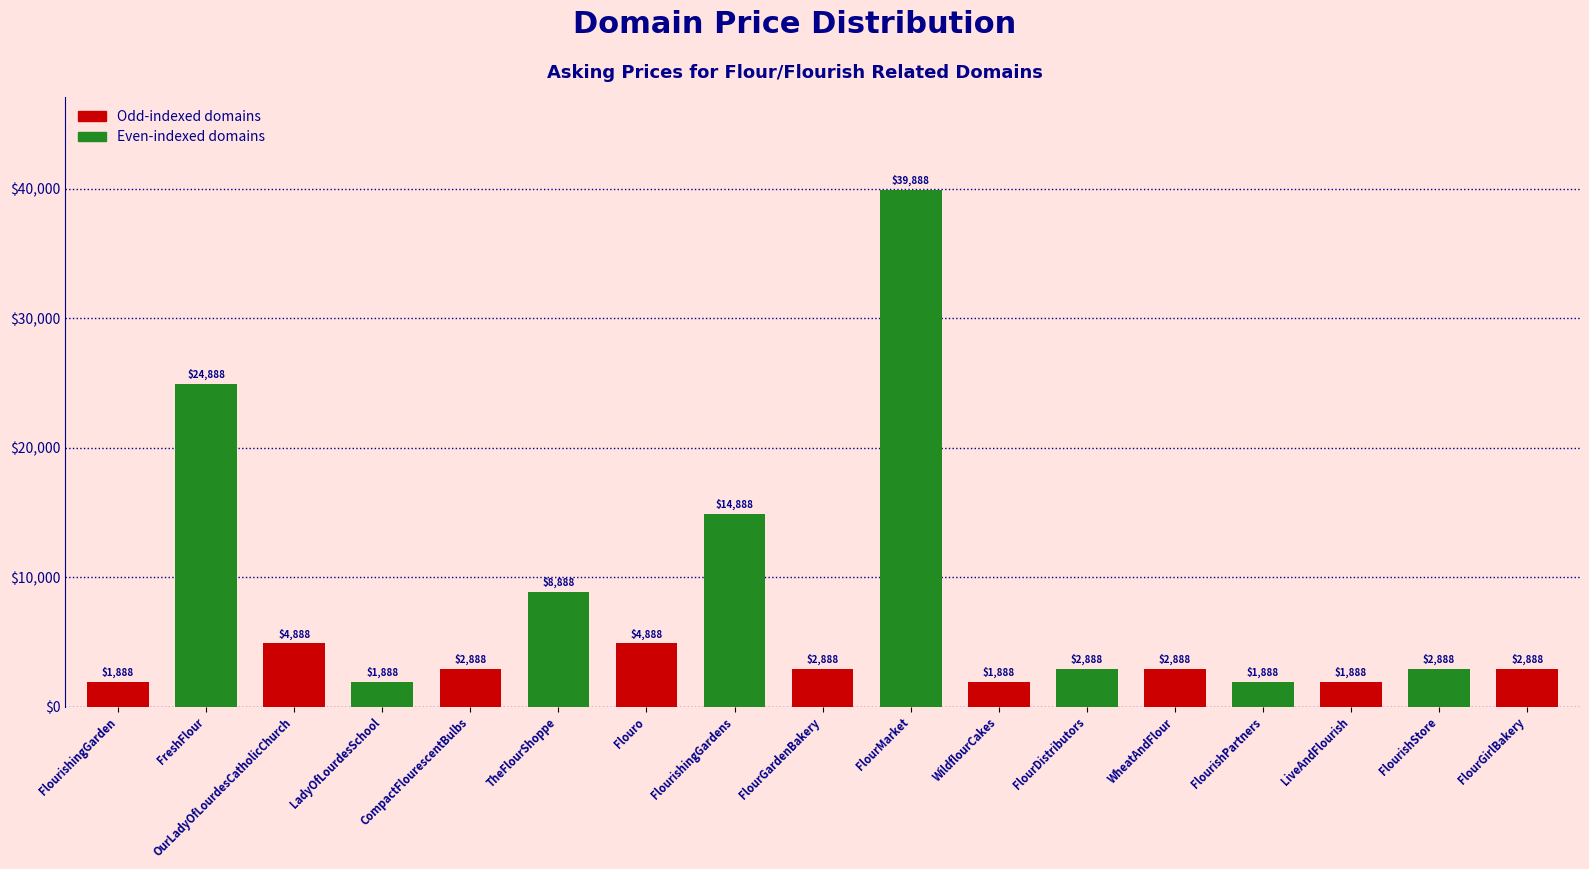

What is the change in value from OurLadyOfLourdesCatholicChurch to TheFlourShoppe?

+4000